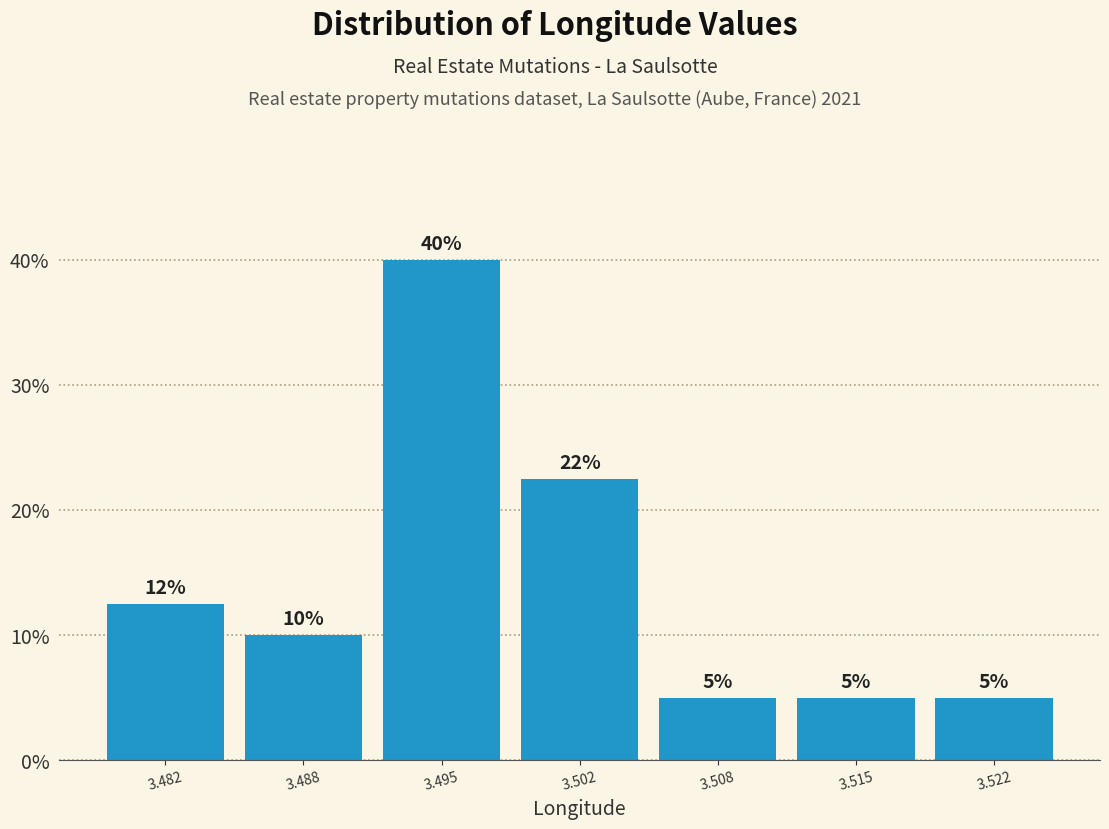

Over which range of the x-axis is the bar tallest?

3.492 to 3.498